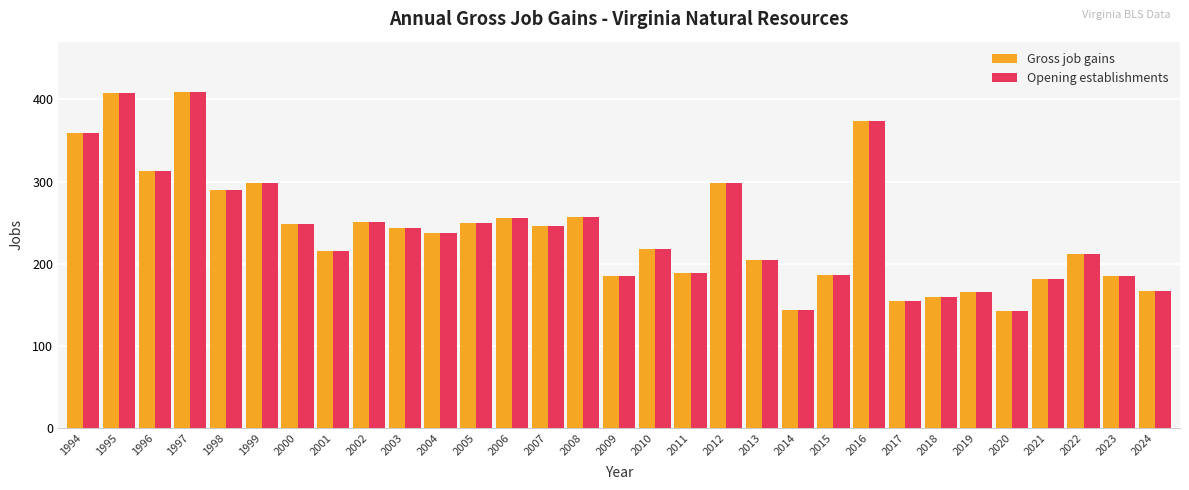

Read the Opening establishments value at 2017.

155